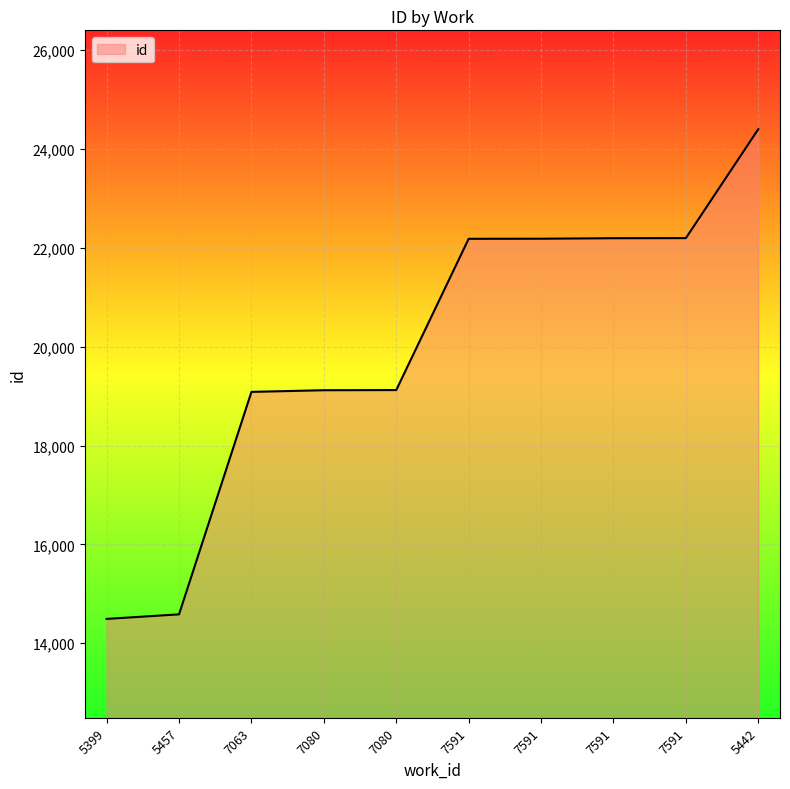

What is the sum of the values at 7080 and 7591?

41302